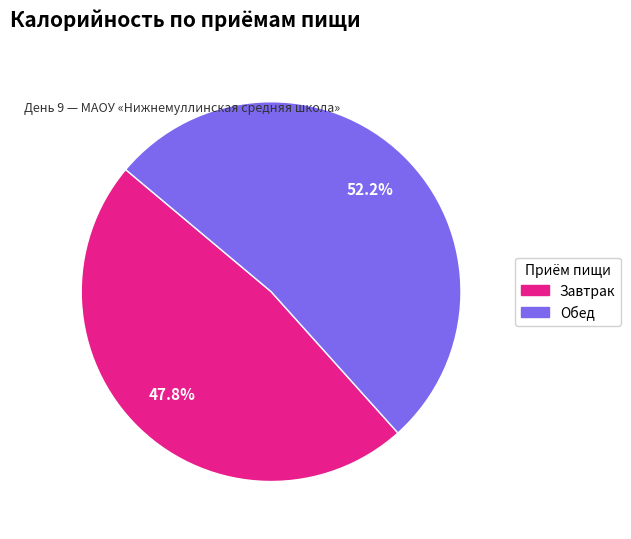

Which category has the biggest portion of the pie?

Обед